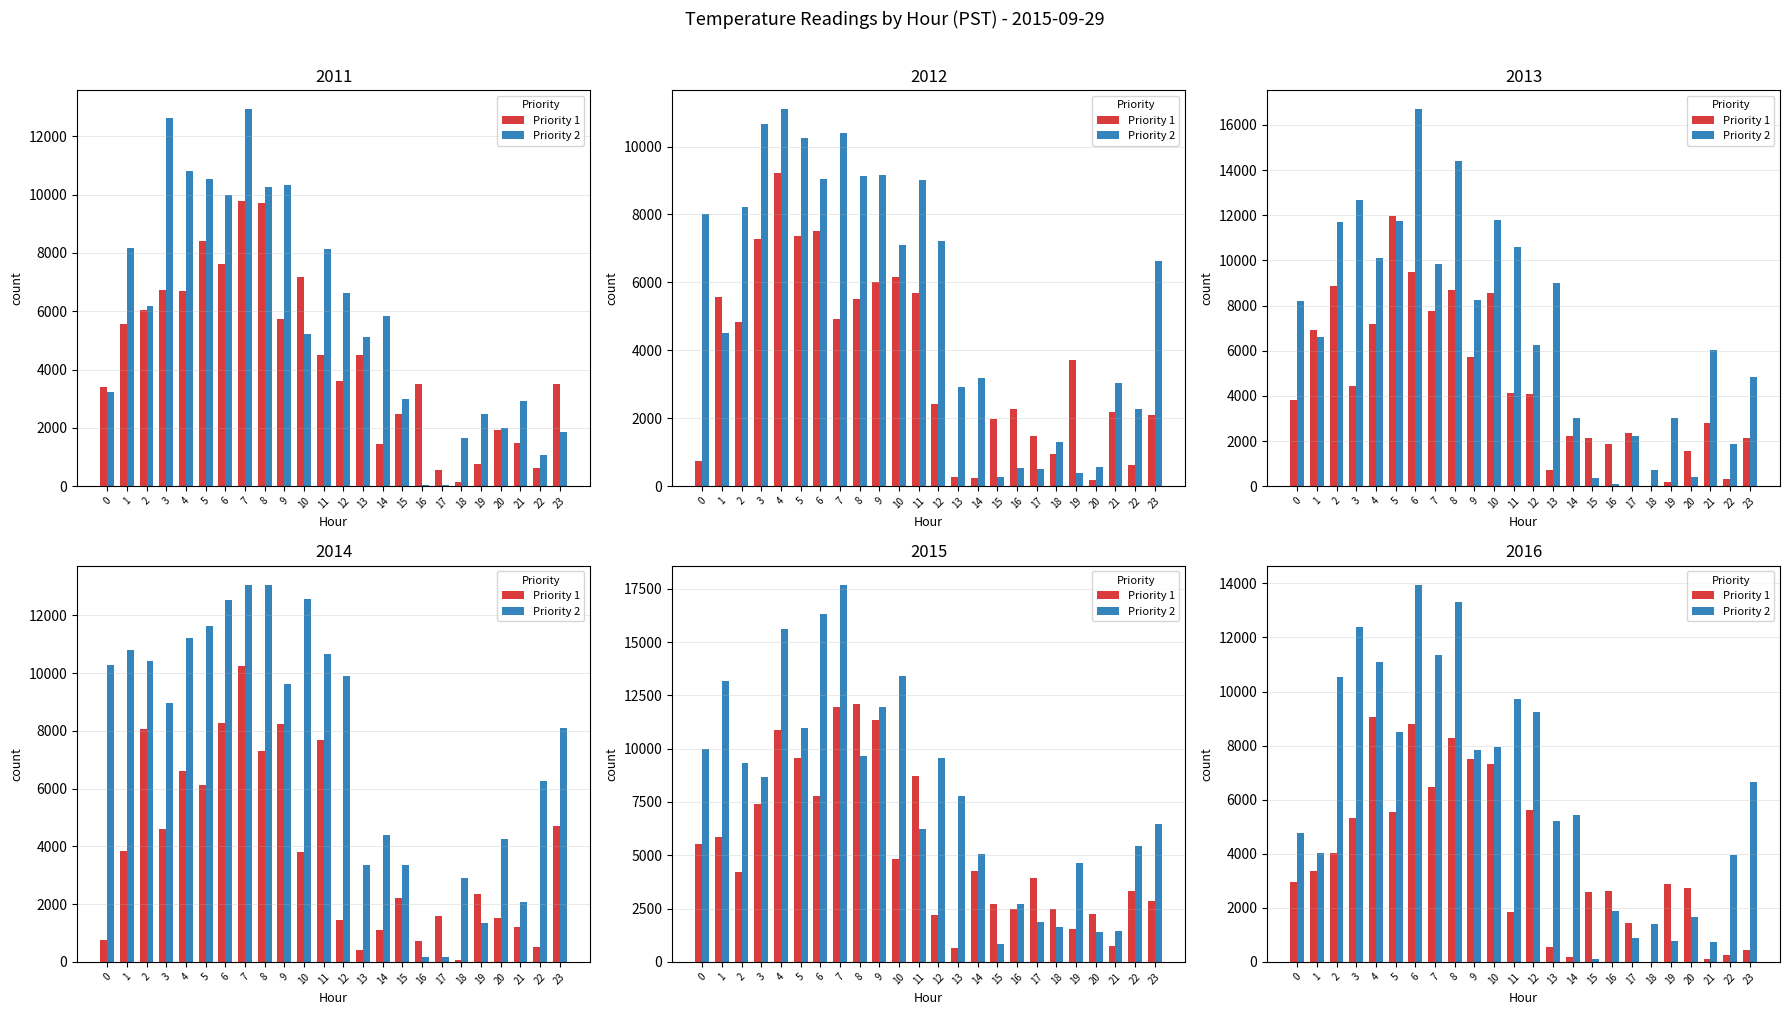

What is the total value across all series at 1?

7377